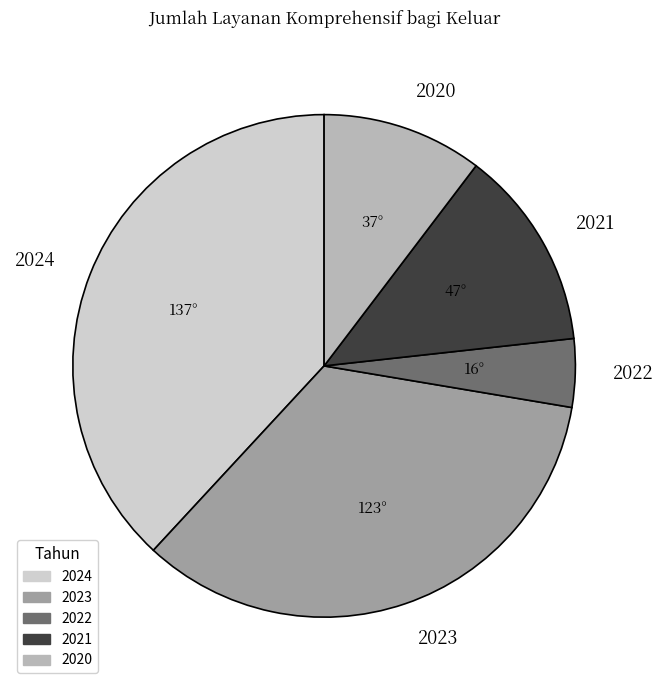

Does 2022 account for over 50% of the chart?

No